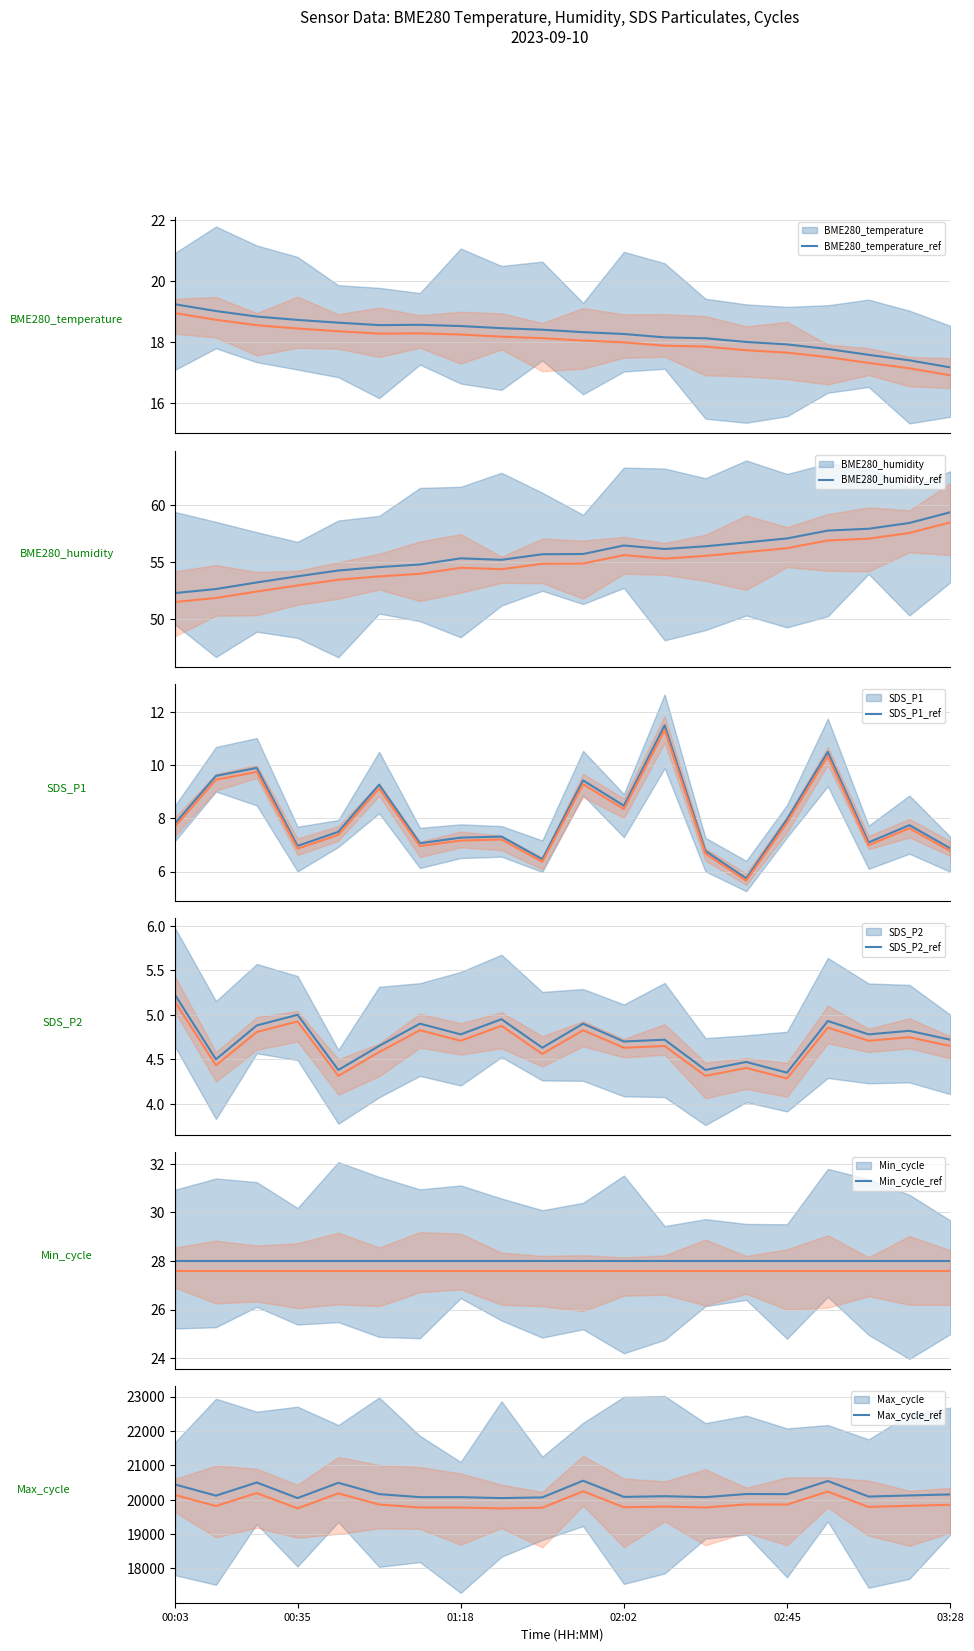

Does the chart have visible grid lines?

Yes